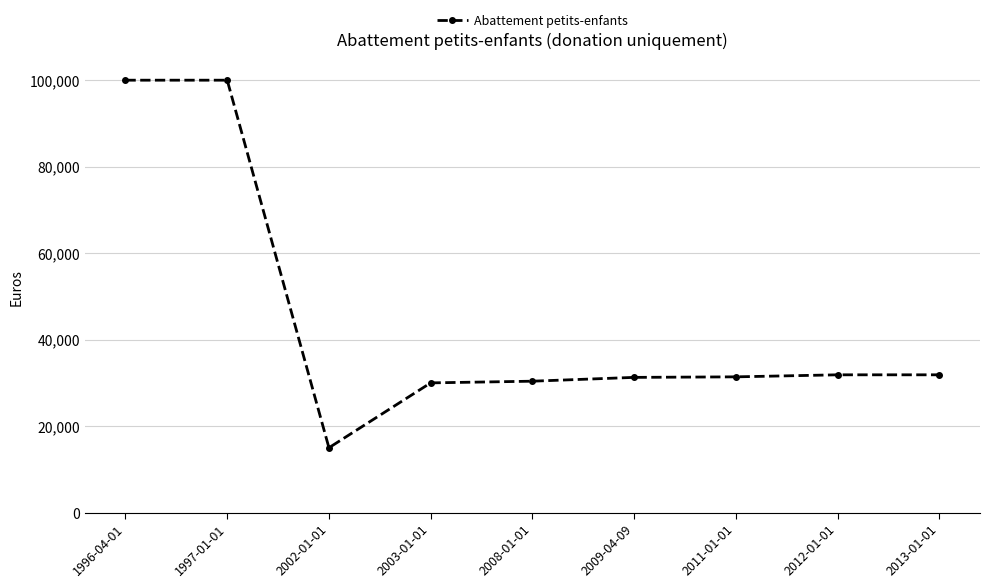

The value at 2002-01-01 is 9484. True or false?

False